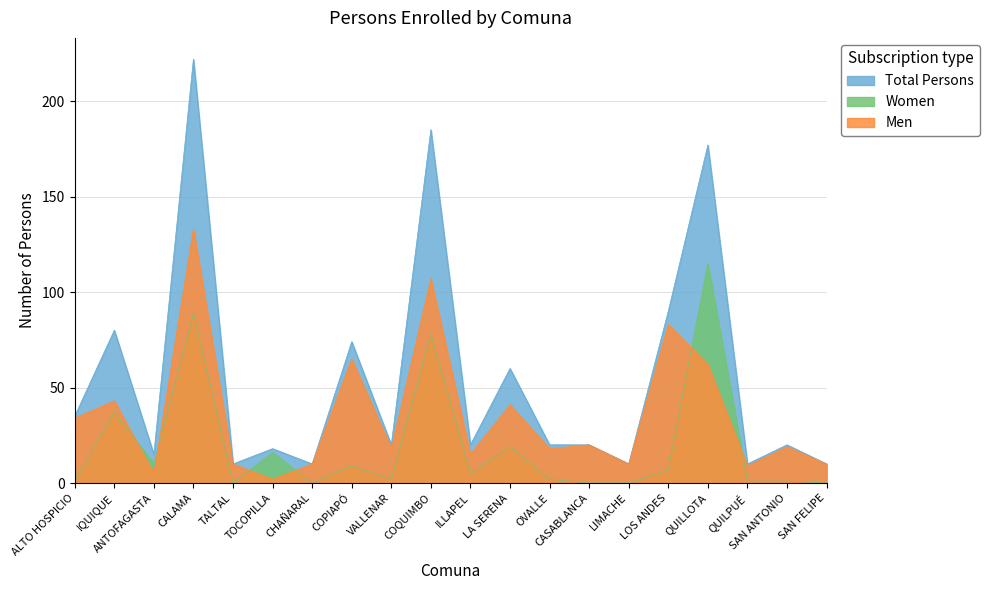

After their last crossing, which series has the higher values: Men or Women?

Men